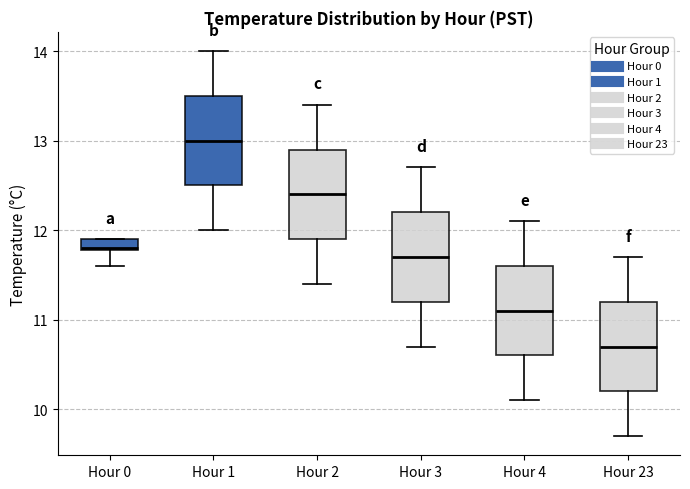

Where does the upper whisker of the box for Hour 3 end on the y-axis? The values are not printed on the chart, so give them approximately, as read against the axis.

12.7